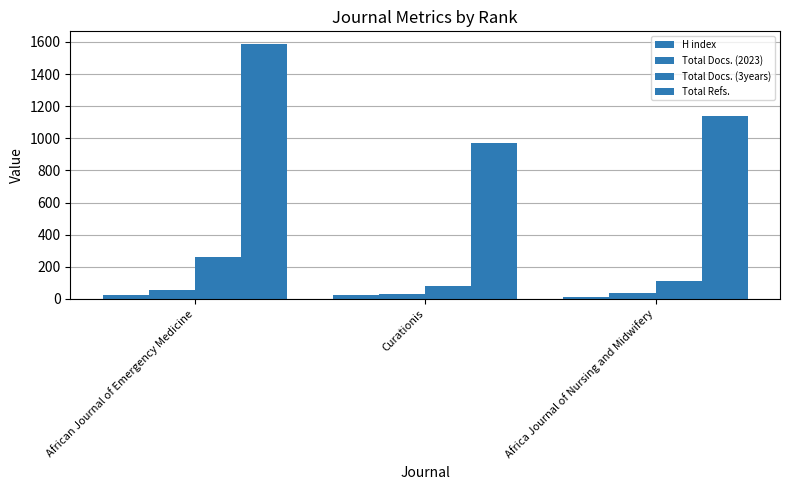

What is the difference between the maximum and minimum values in the H index series?

15